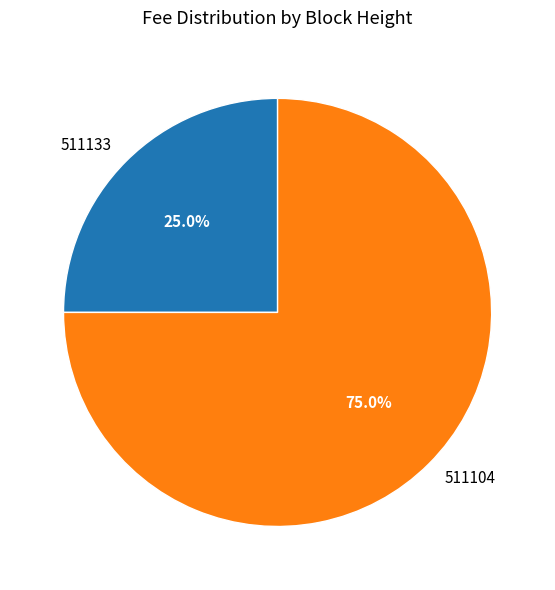

Is it true that 511104 is 75% of the pie?

True